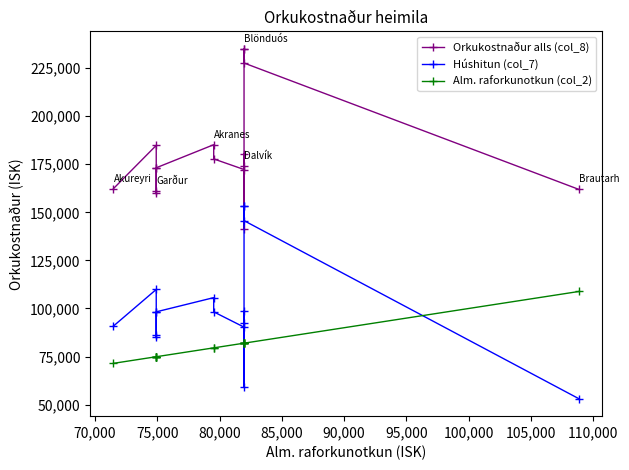

How many values in the Húshitun (col_7) series are below 98264?

7